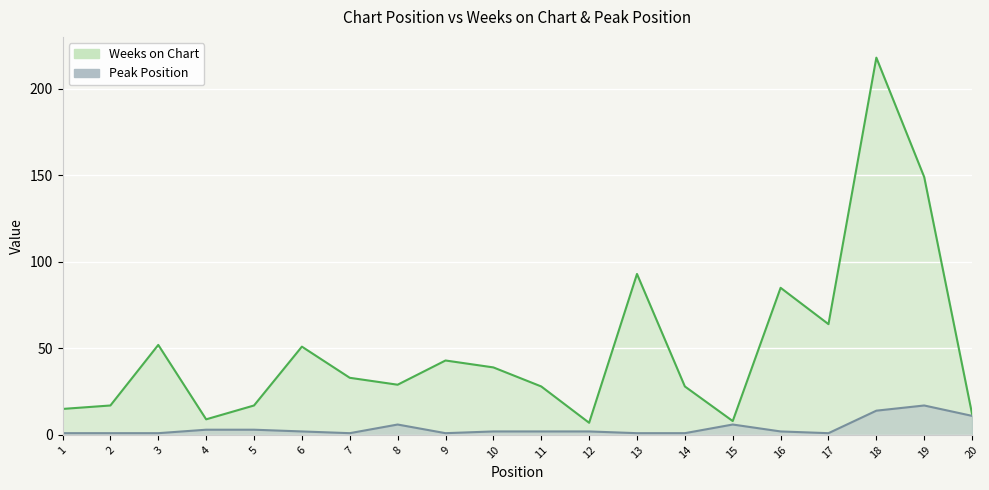

What is the difference between the maximum and second lowest values in the Weeks on Chart series?

210